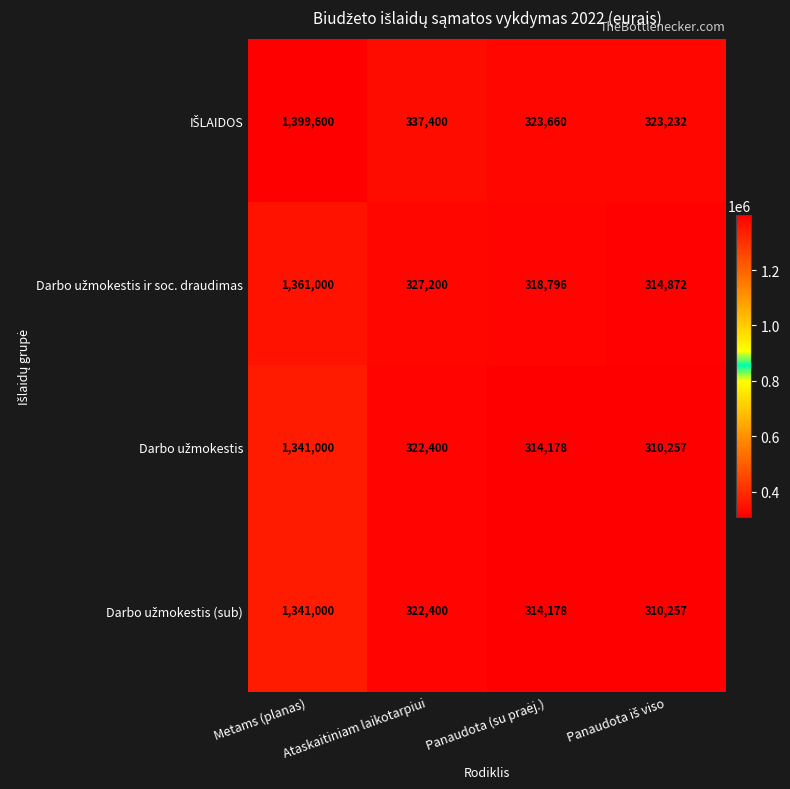

What is the total value across all series at Metams (planas)?

5442600